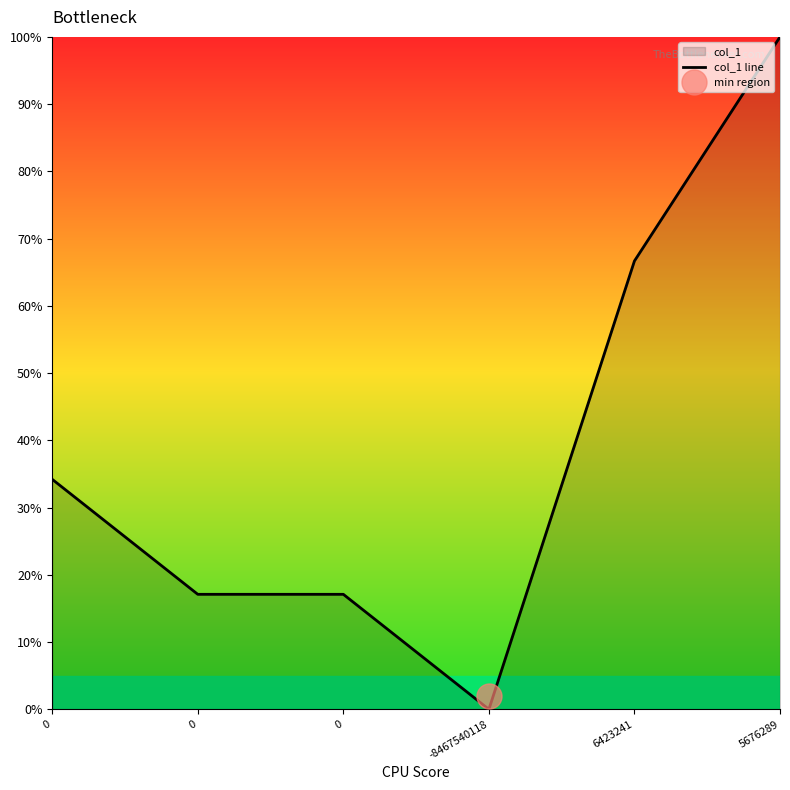

Reading right to left, extract all data points from this chart.

5676289=100.0	6423241=66.7	-8467540118=0.0	0=17.1	0=17.1	0=34.2